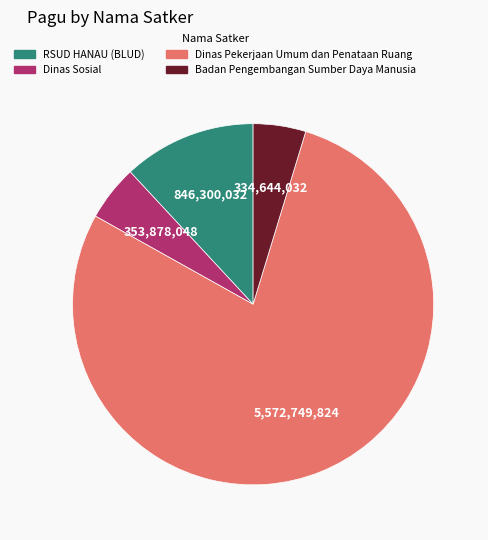

Is there any slice that represents more than half of the pie?

Yes